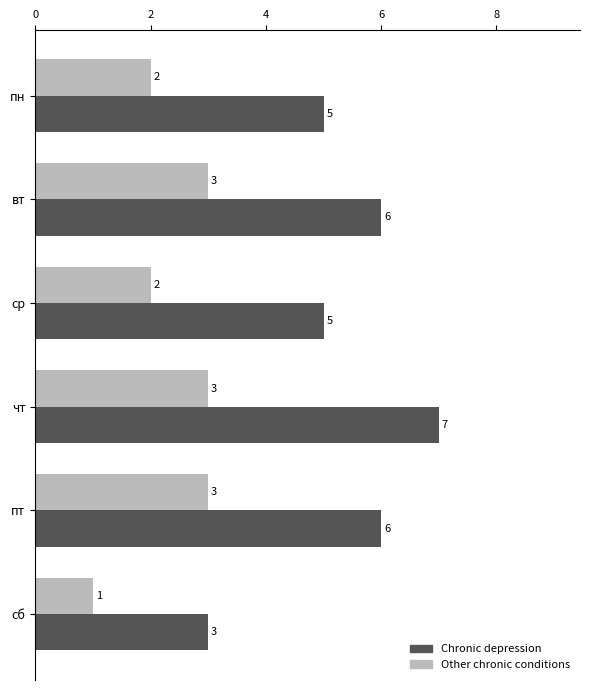

At which category is the sum across all series the highest?

чт